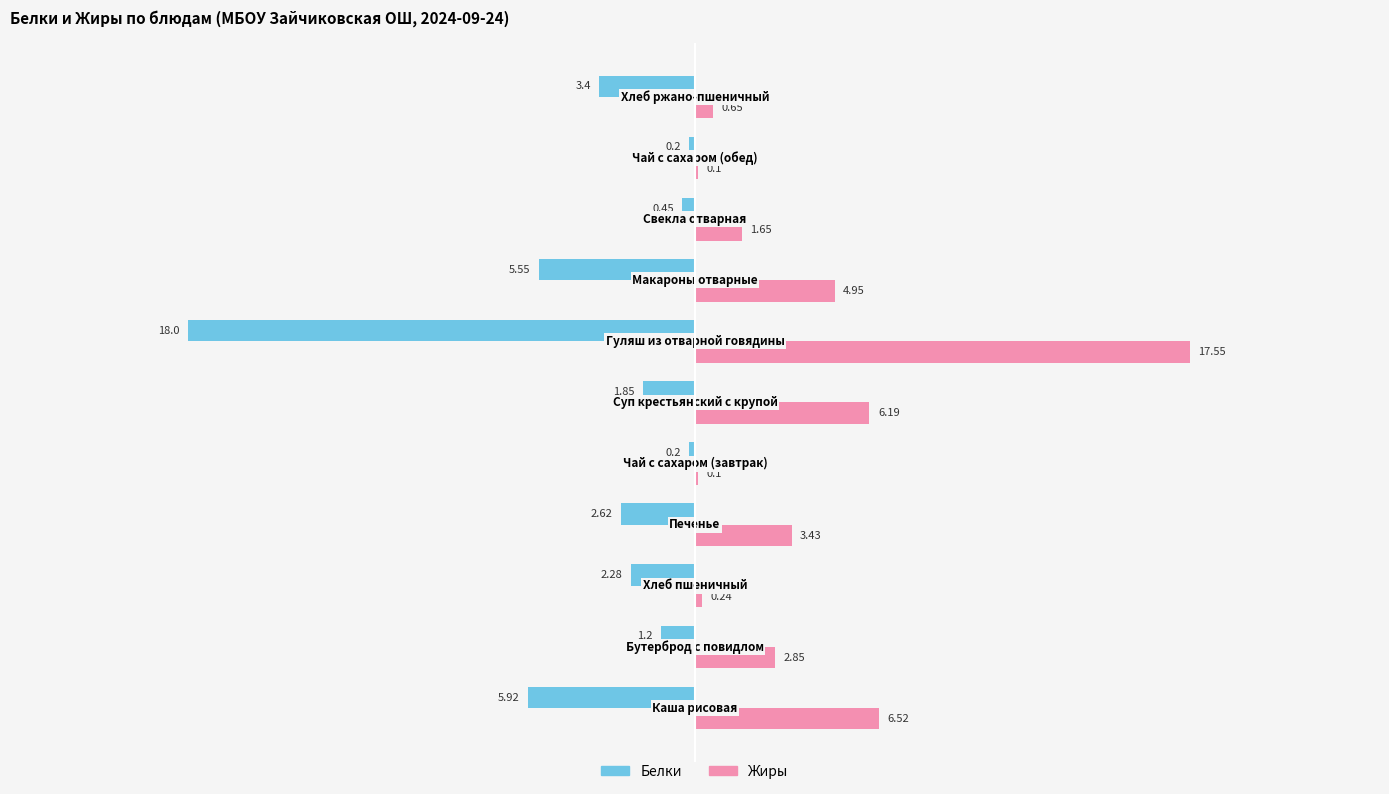

How many data points in Белки are above -2?

5